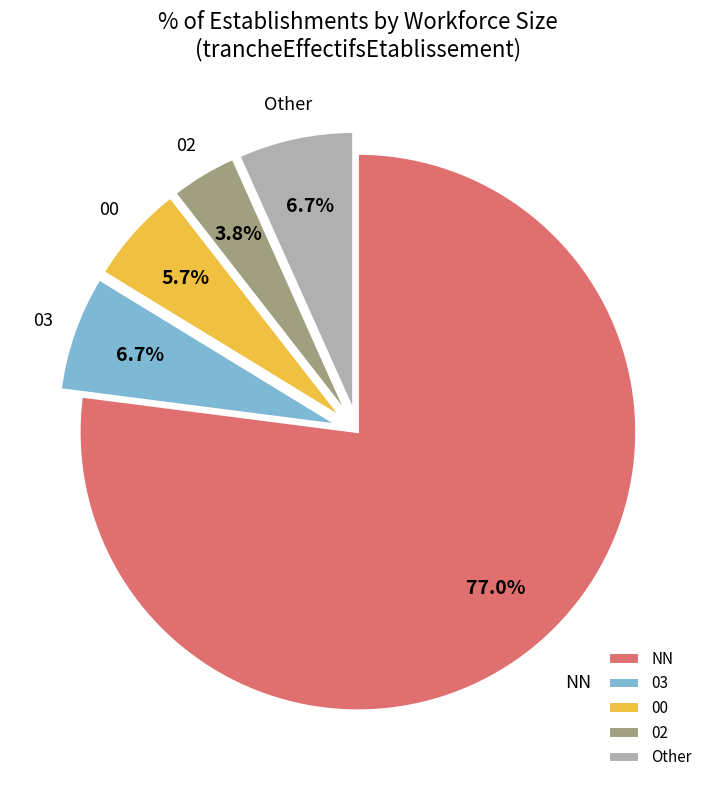

To the nearest percent, what is the average slice percentage?

20%